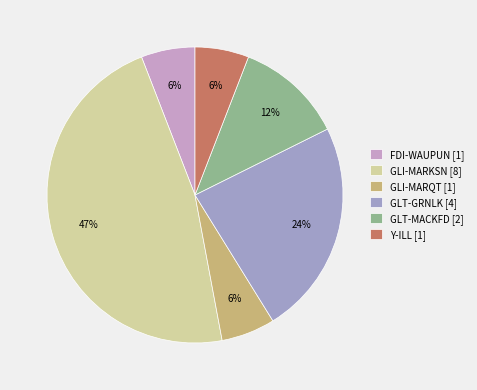

The GLI-MARKSN slice represents 62% of the pie. True or false?

False